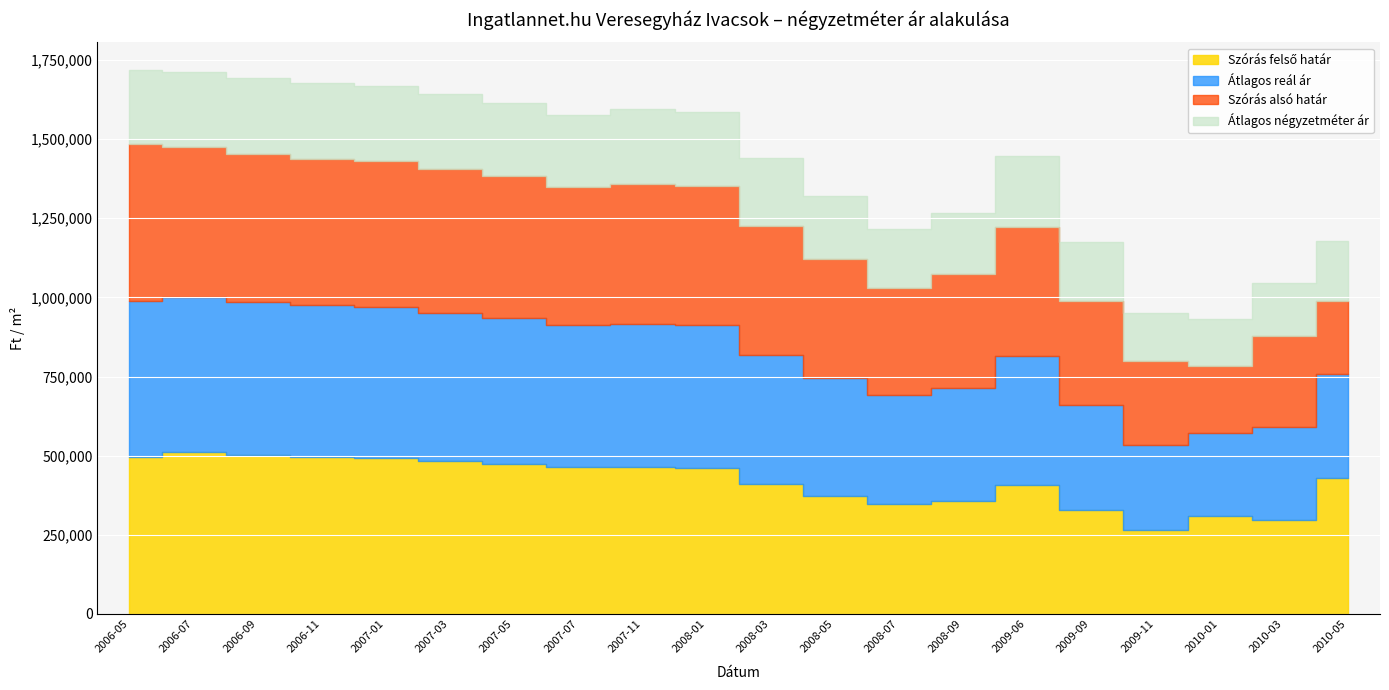

Which category has the highest value in the Átlagos reál ár series?

2006-05